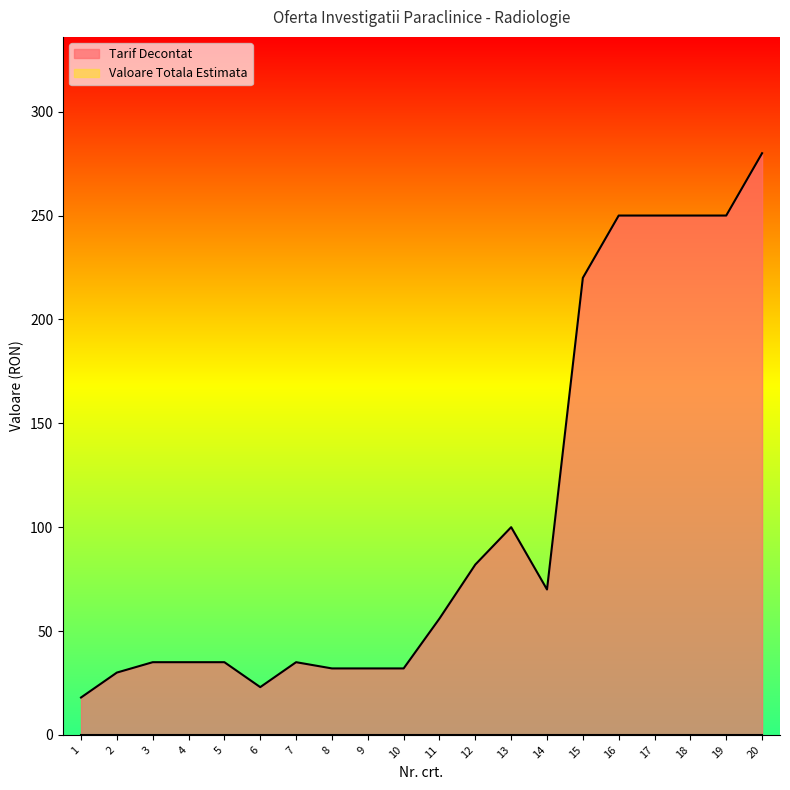

Reading right to left, what are all the values shown in this chart?

280	250	250	250	250	220	70	100	82	56	32	32	32	35	23	35	35	35	30	18